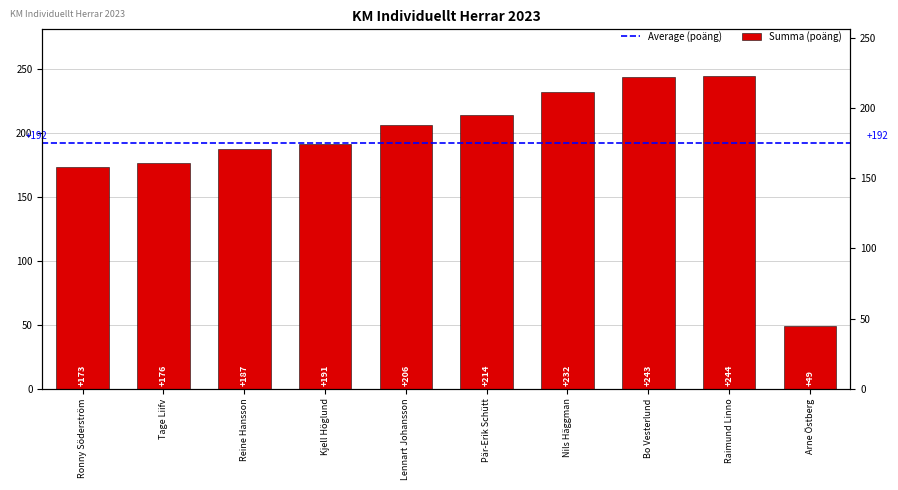

What is the greatest value displayed?

244